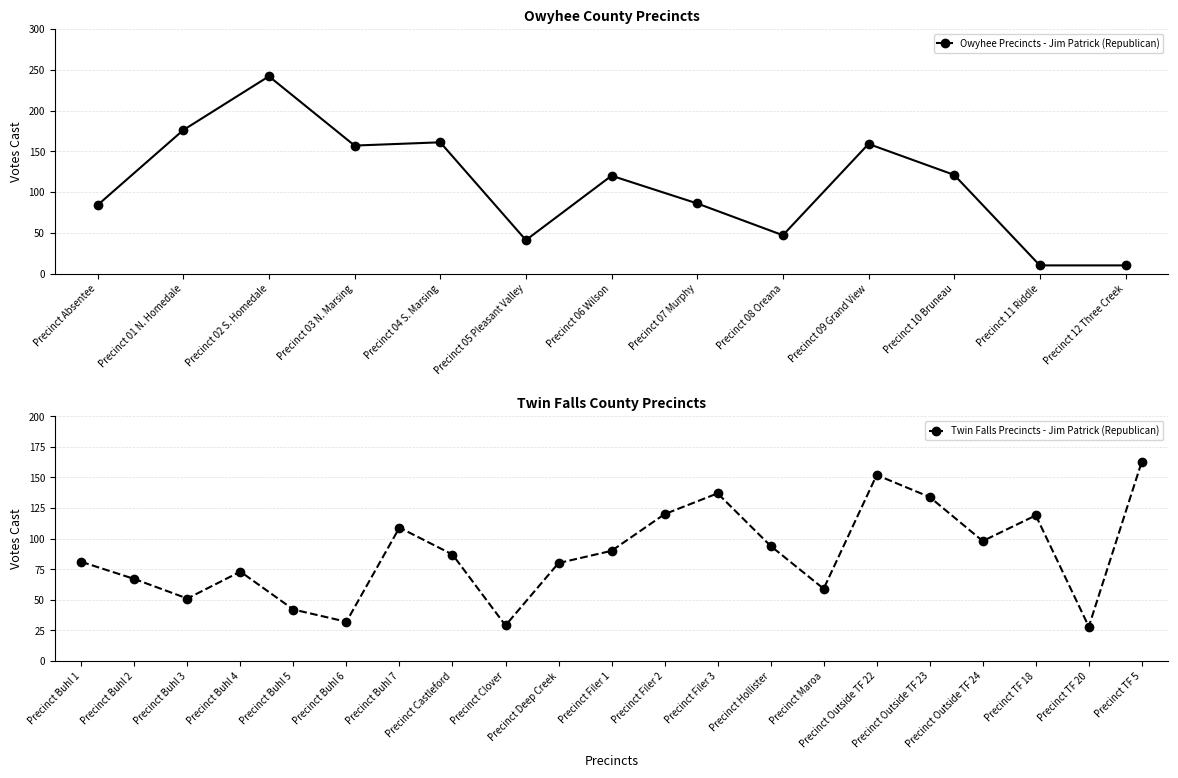

Rank the categories by value from highest to lowest.

Precinct 02 S. Homedale, Precinct 01 N. Homedale, Precinct 04 S. Marsing, Precinct 09 Grand View, Precinct 03 N. Marsing, Precinct 10 Bruneau, Precinct 06 Wilson, Precinct 07 Murphy, Precinct Absentee, Precinct 08 Oreana, Precinct 05 Pleasant Valley, Precinct 11 Riddle, Precinct 12 Three Creek